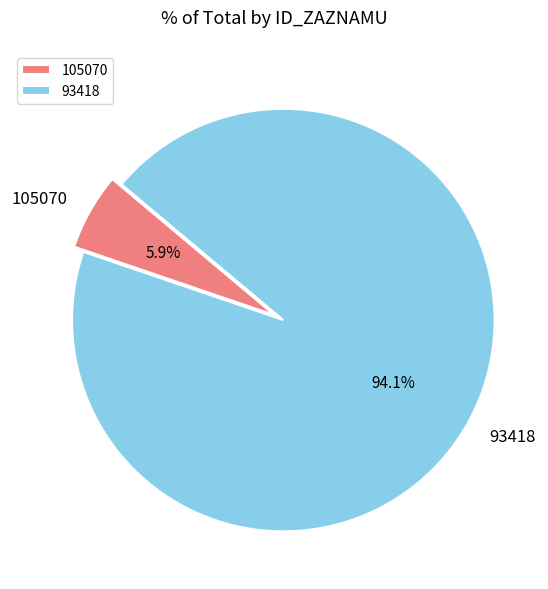

Approximately how many times larger is the value at 105070 compared to 93418?

0.1